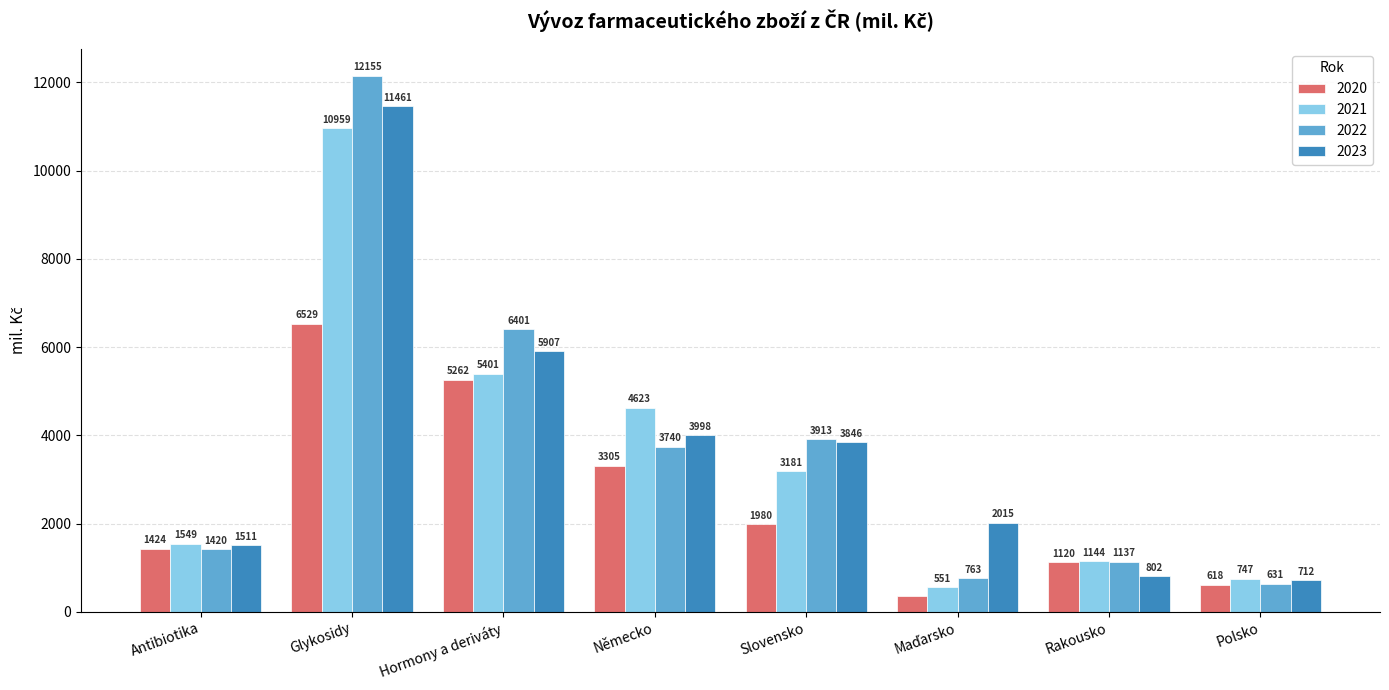

Count the number of data series in this chart.

4